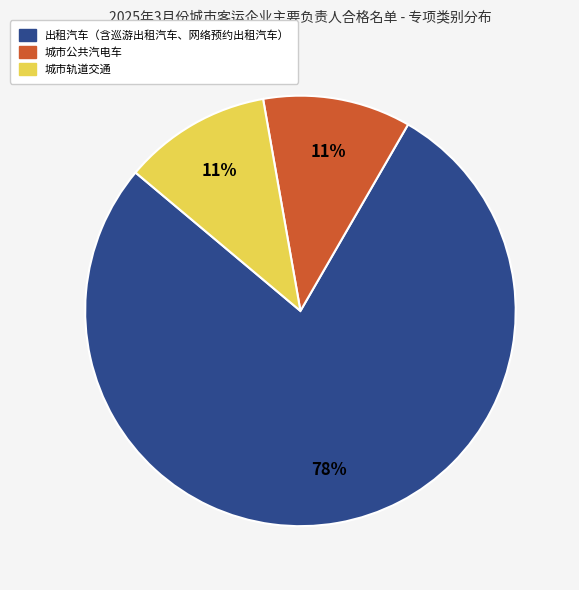

Combined, do 出租汽车（含巡游出租汽车、网络预约出租汽车） and 城市公共汽电车 account for over 50%?

Yes